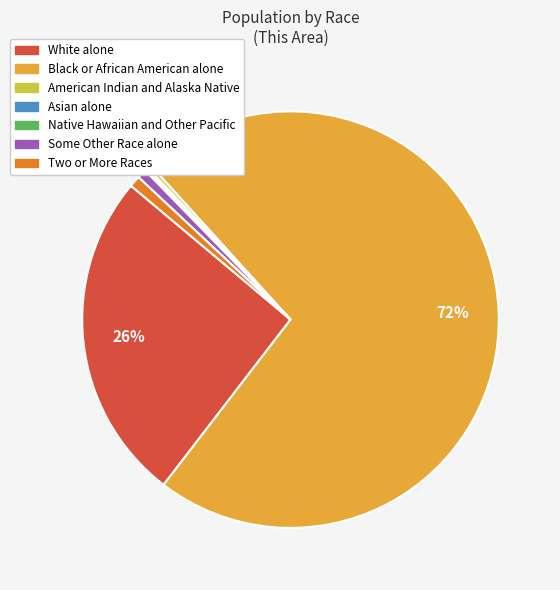

Which has a higher value, White alone or Some Other Race alone?

White alone